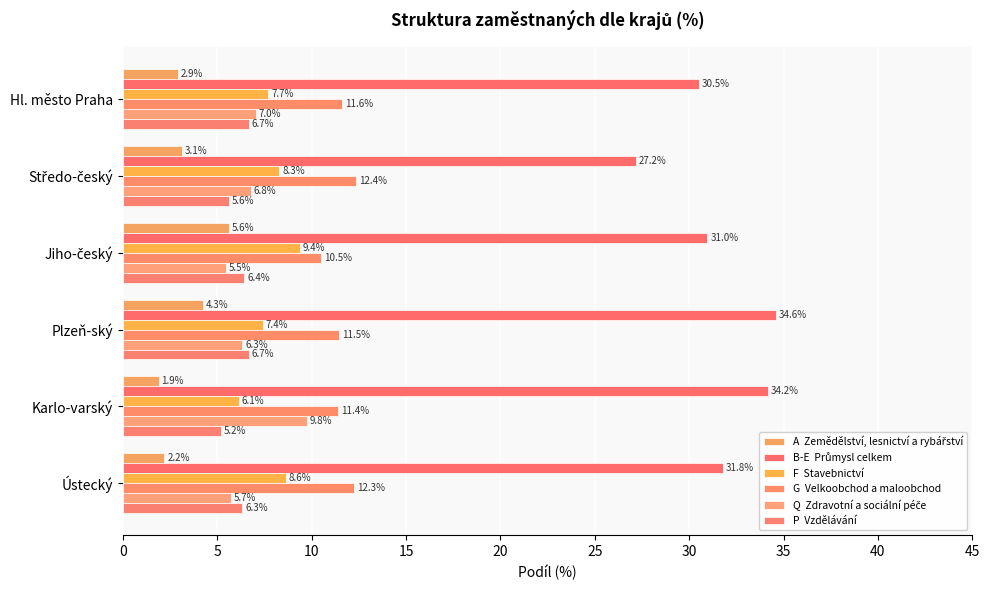

How many data points does each series have?

6